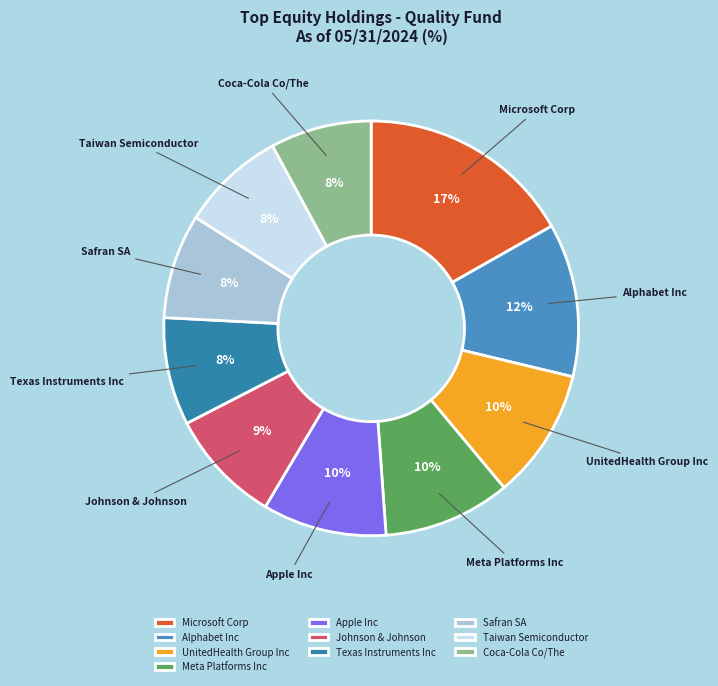

Does Apple Inc represent more than half of the total?

No